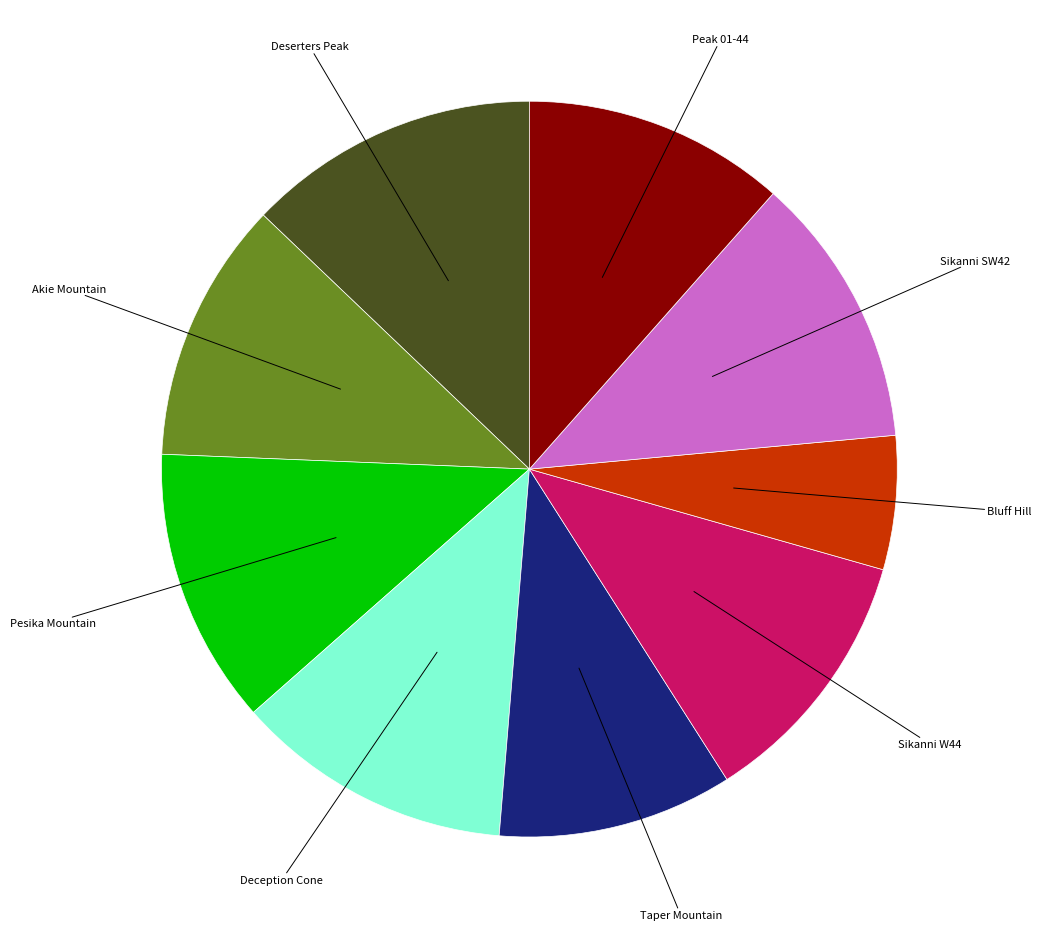

Is there any slice that represents more than half of the pie?

No